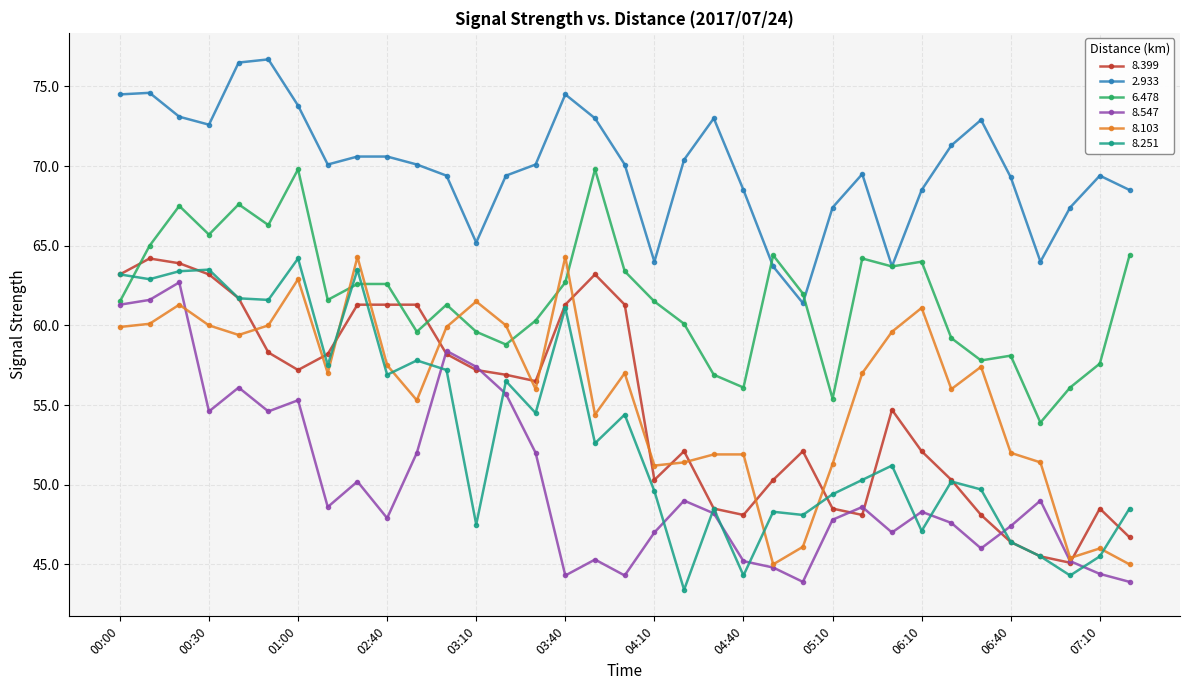

What is the maximum value for 8.399?

64.2